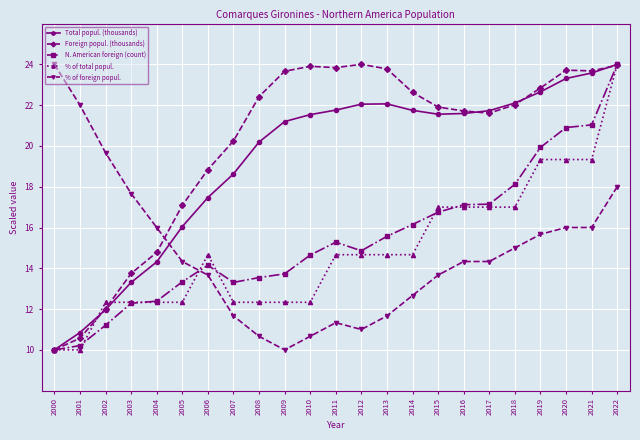

Which category has the highest value in the N. American foreign (count) series?

2022